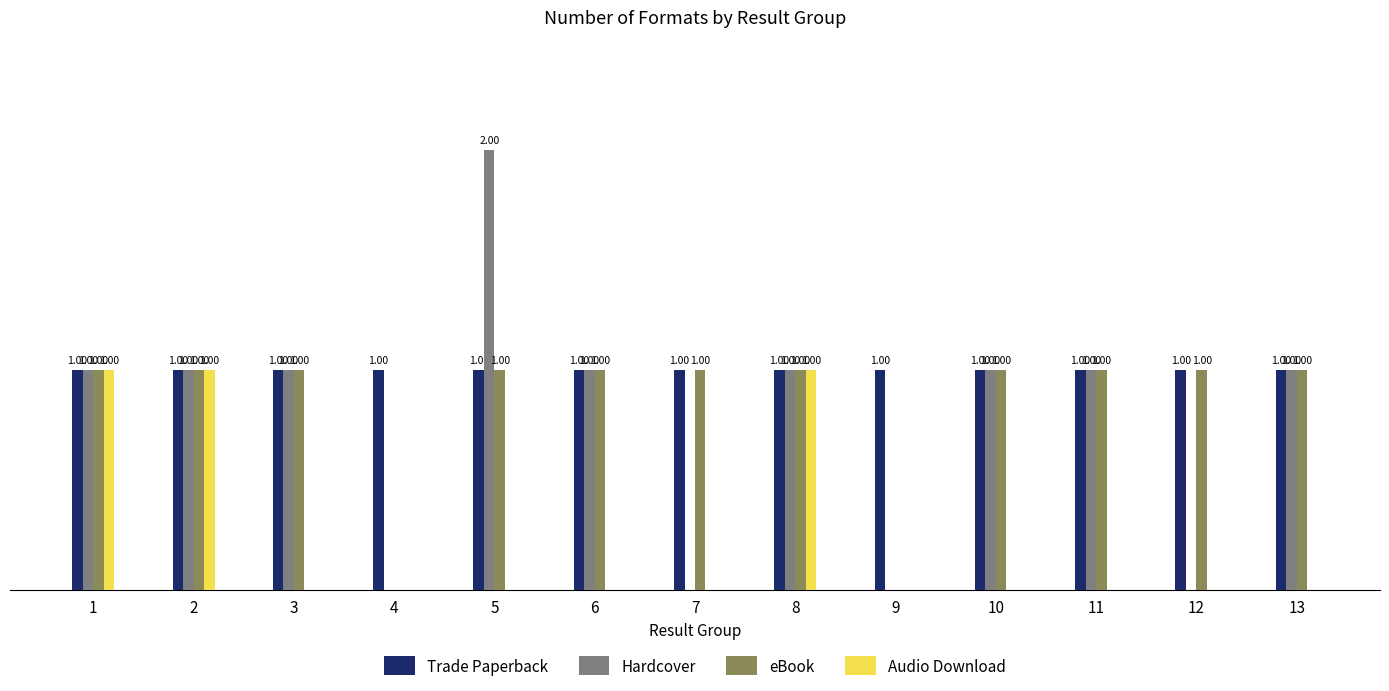

Which series changed the most between 5 and 13?

Hardcover